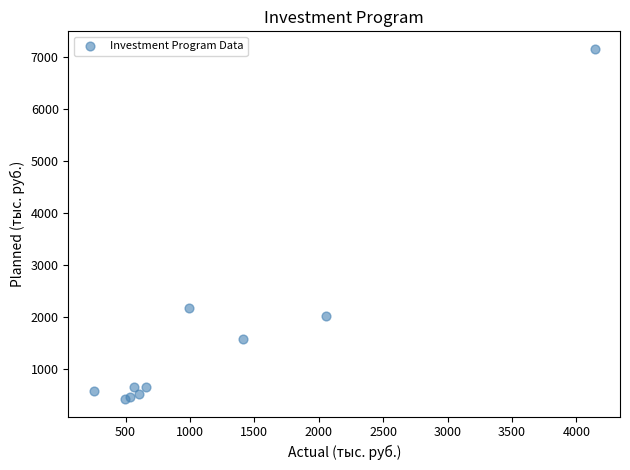

What Y value in the scatter plot is closest to 3789?

2173.0